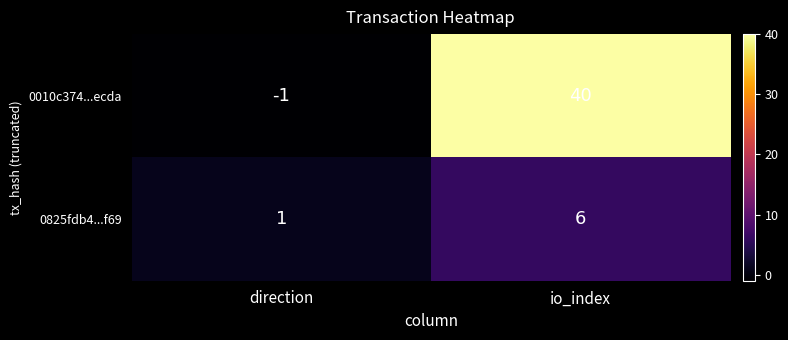

Is it true that 0825fdb4...f69 equals 1 at direction?

True